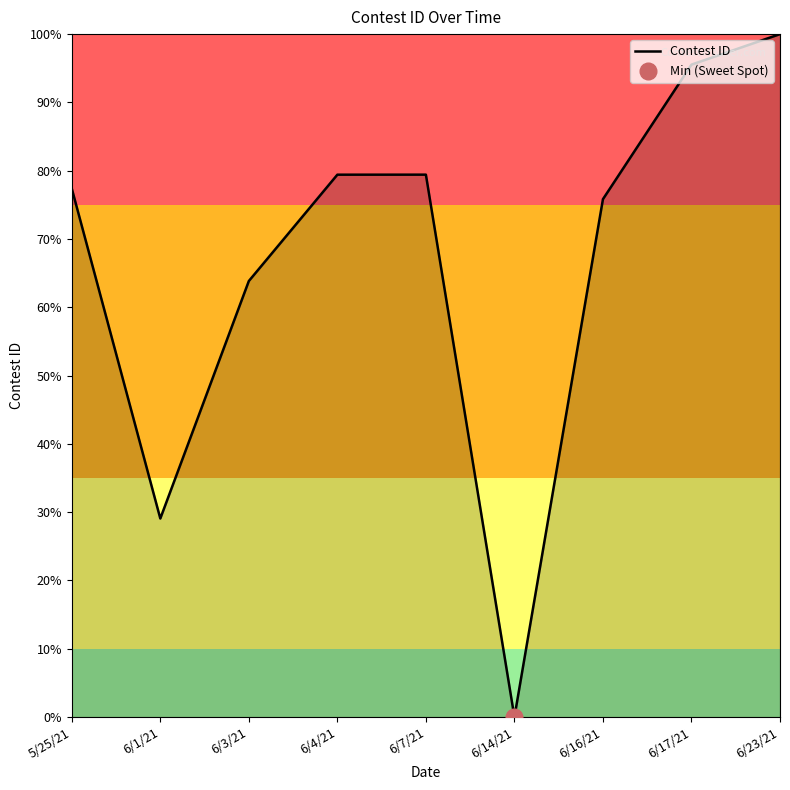

Count the number of categories in the chart.

9